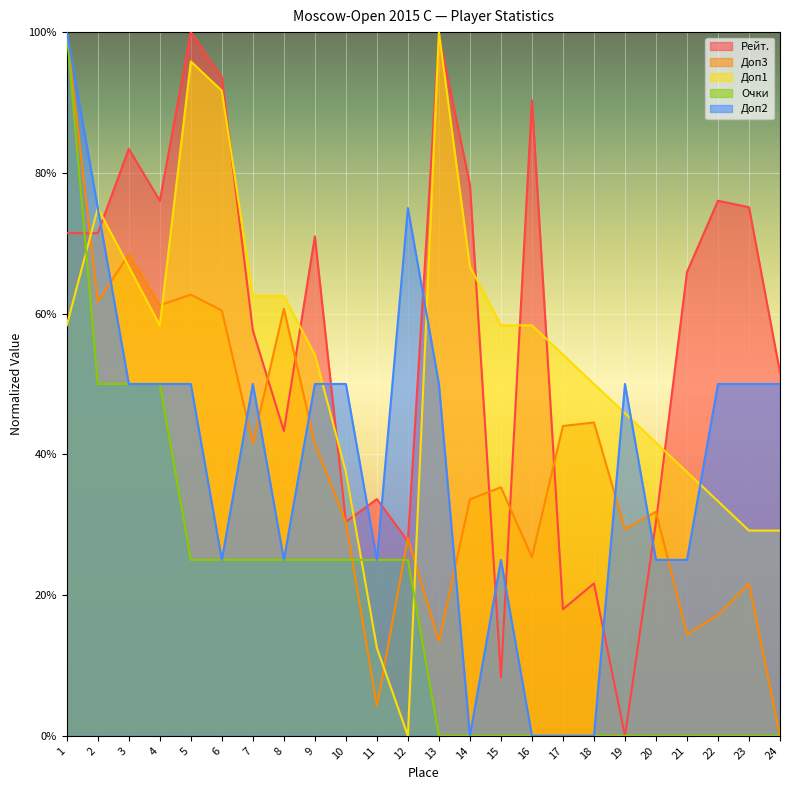

Where is the first local maximum for Доп1?

2